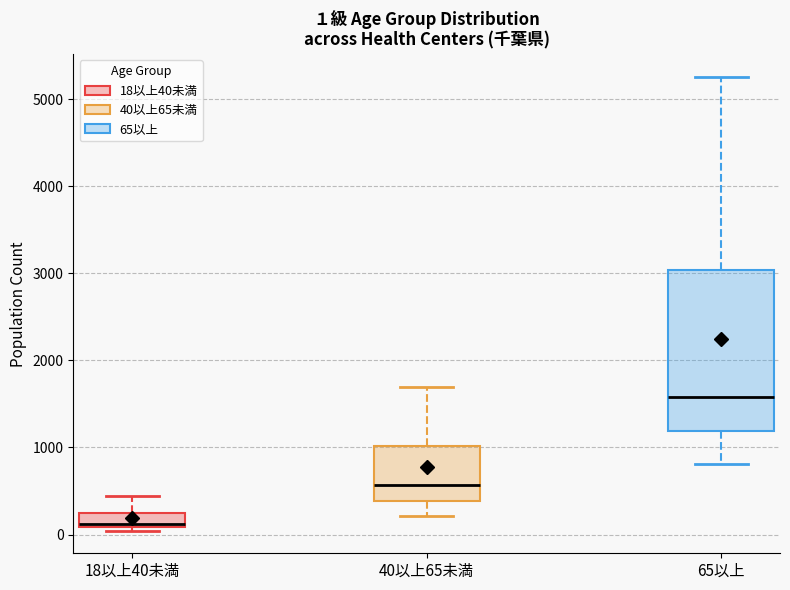

Which box's median line is the lowest?

18以上40未満